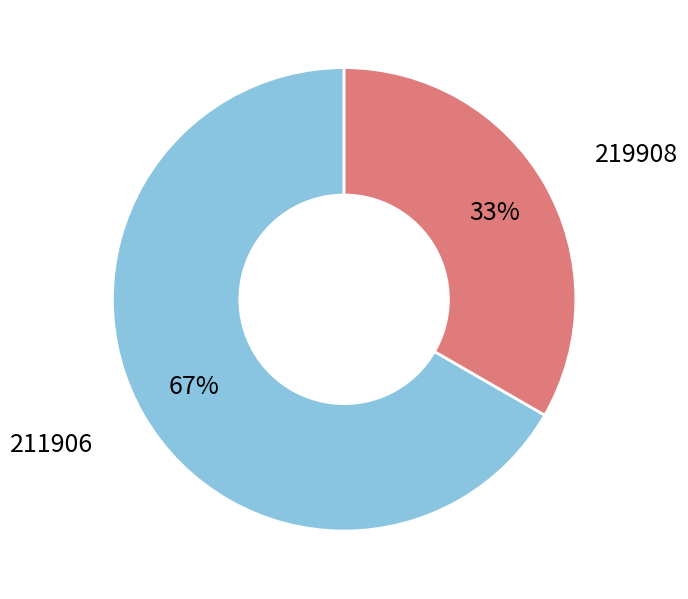

To the nearest percent, what is the average slice percentage?

50%